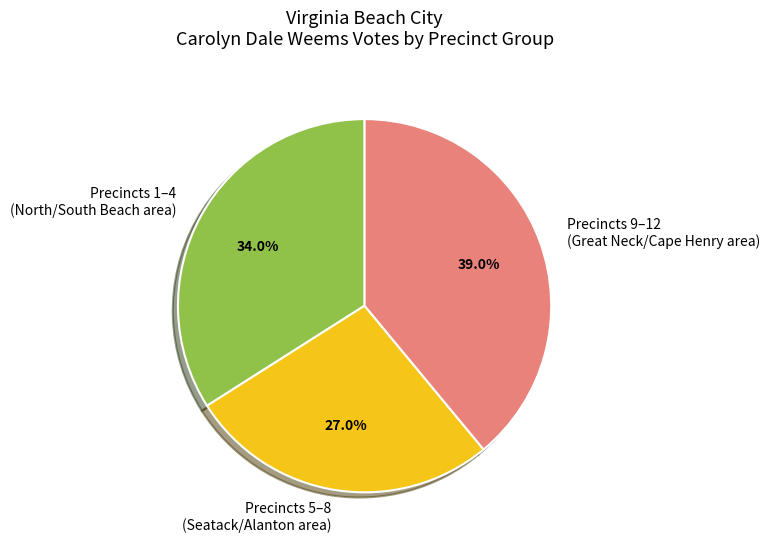

Rank the categories by value from lowest to highest.

Precincts 5–8 (Seatack/Alanton area), Precincts 1–4 (North/South Beach area), Precincts 9–12 (Great Neck/Cape Henry area)